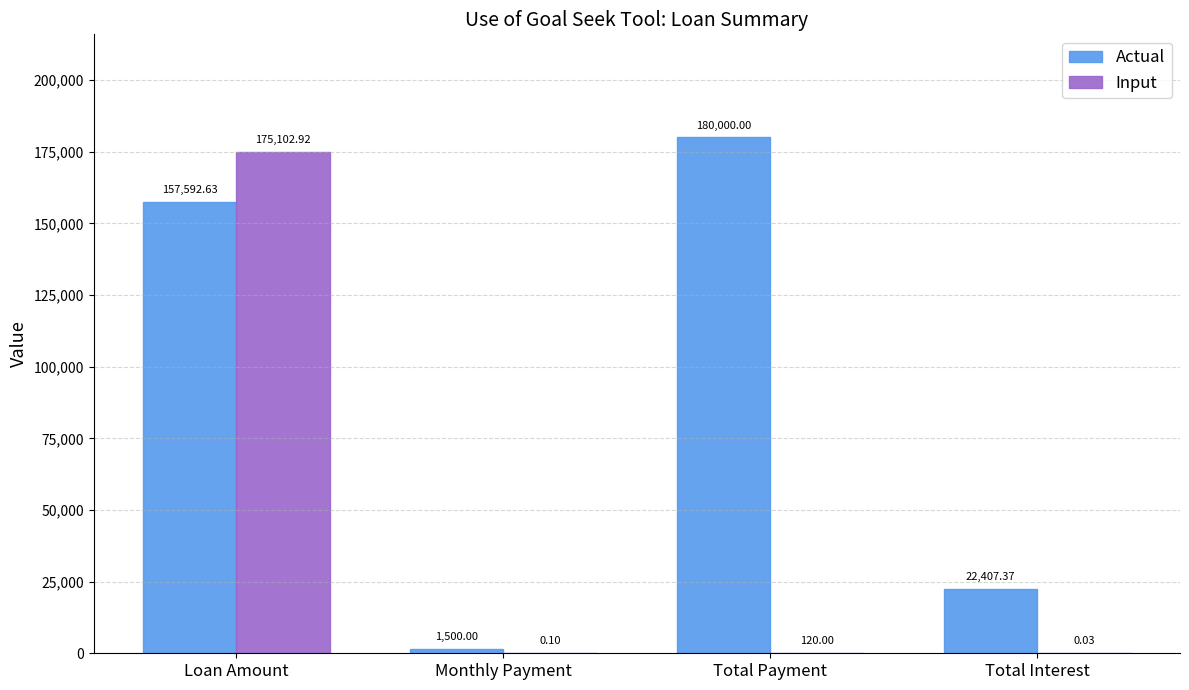

At which label does Actual first exceed 157592?

Loan Amount